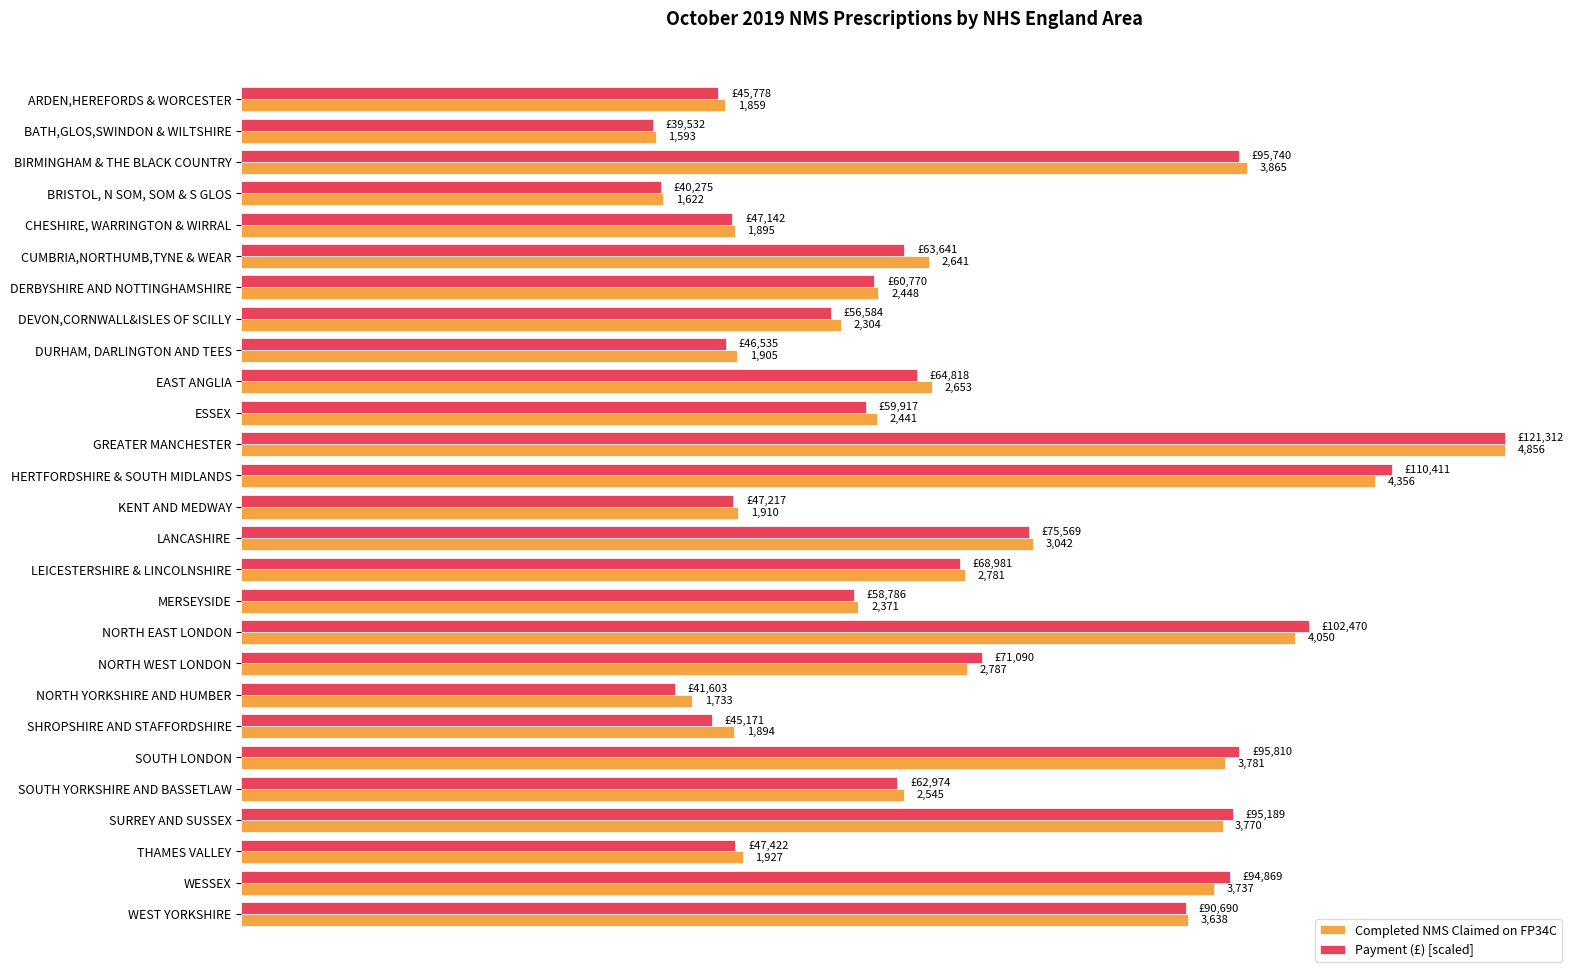

List the labels in order of Payment (£) [scaled] value, smallest first.

BATH,GLOS,SWINDON & WILTSHIRE, BRISTOL, N SOM, SOM & S GLOS, NORTH YORKSHIRE AND HUMBER, SHROPSHIRE AND STAFFORDSHIRE, ARDEN,HEREFORDS & WORCESTER, DURHAM, DARLINGTON AND TEES, CHESHIRE, WARRINGTON & WIRRAL, KENT AND MEDWAY, THAMES VALLEY, DEVON,CORNWALL&ISLES OF SCILLY, MERSEYSIDE, ESSEX, DERBYSHIRE AND NOTTINGHAMSHIRE, SOUTH YORKSHIRE AND BASSETLAW, CUMBRIA,NORTHUMB,TYNE & WEAR, EAST ANGLIA, LEICESTERSHIRE & LINCOLNSHIRE, NORTH WEST LONDON, LANCASHIRE, WEST YORKSHIRE, WESSEX, SURREY AND SUSSEX, BIRMINGHAM & THE BLACK COUNTRY, SOUTH LONDON, NORTH EAST LONDON, HERTFORDSHIRE & SOUTH MIDLANDS, GREATER MANCHESTER